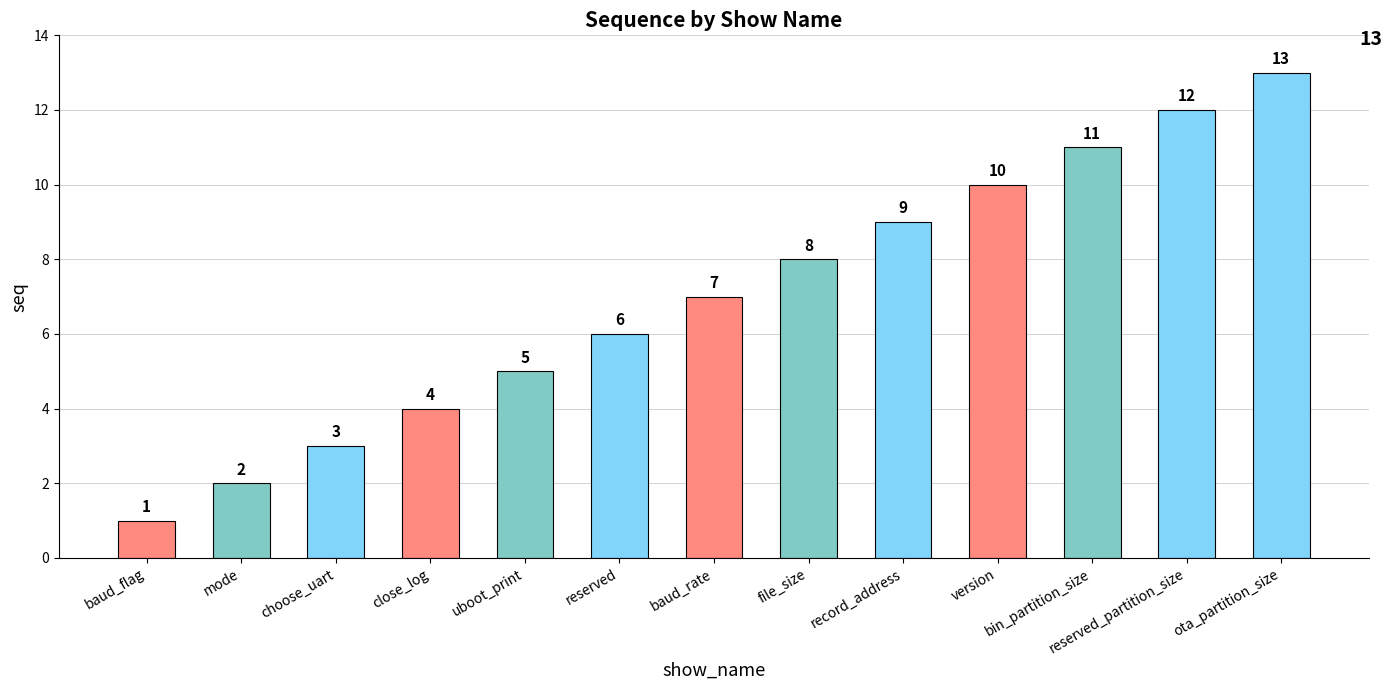

What is the change in value from close_log to record_address?

+5